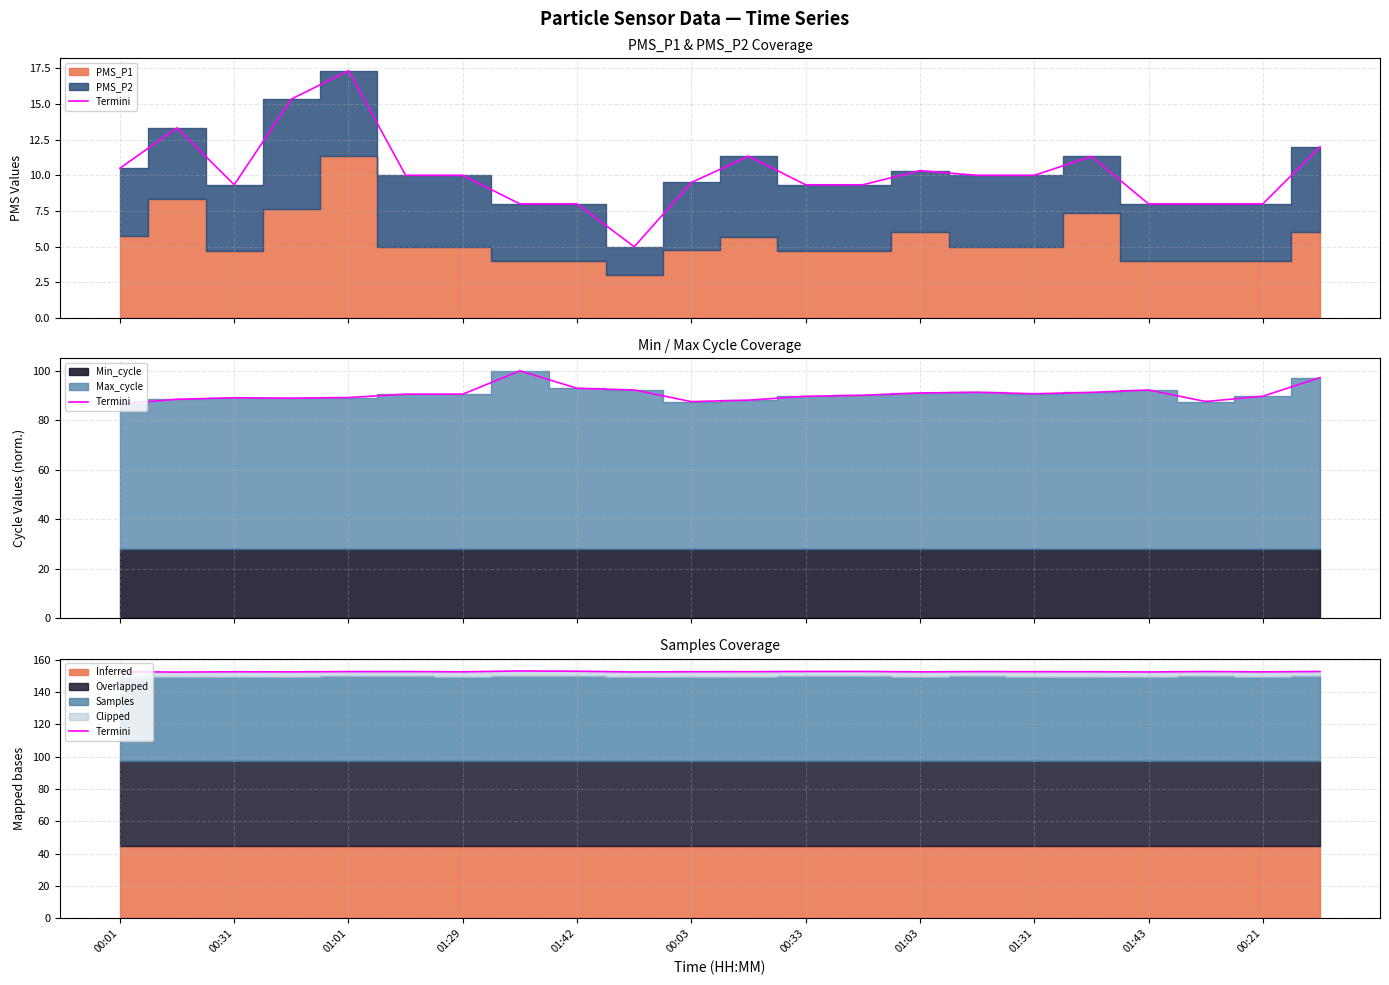

What is the sum of the values at 01:03 and 11?

305.6